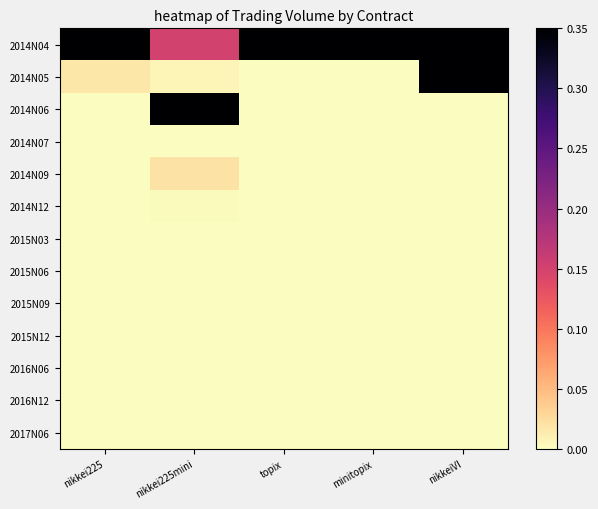

Rank the series by their maximum value, from highest to lowest.

2014N04, 2014N05, 2014N06, 2014N09, 2014N12, 2014N07, 2015N03, 2015N06, 2015N09, 2015N12, 2016N06, 2016N12, 2017N06